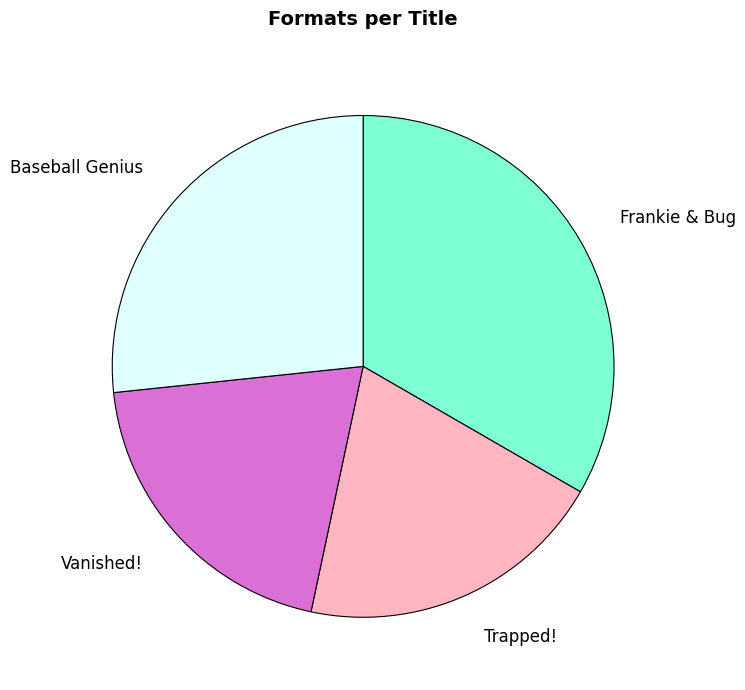

The Frankie & Bug slice represents 33% of the pie. True or false?

True